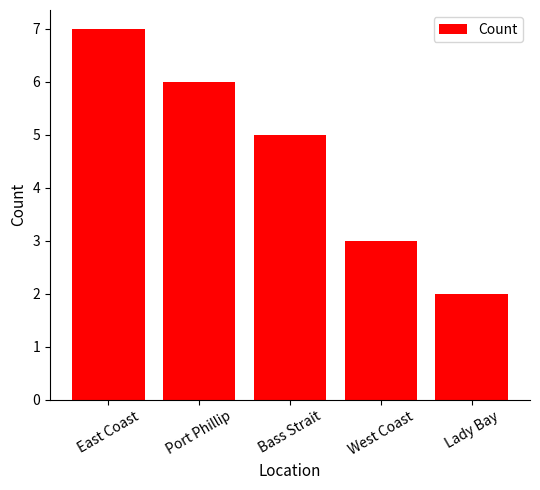

Reading left to right, extract all data points from this chart.

7	6	5	3	2